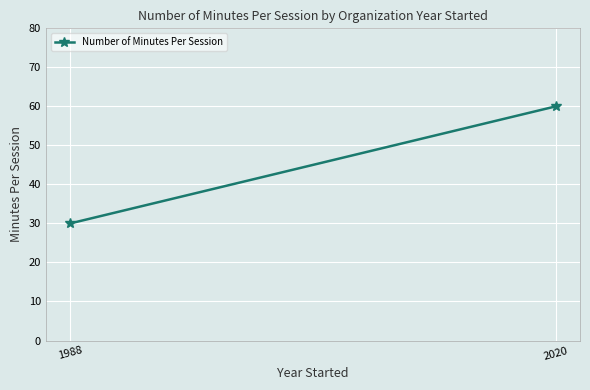

Rank the categories by value from lowest to highest.

1988, 2020